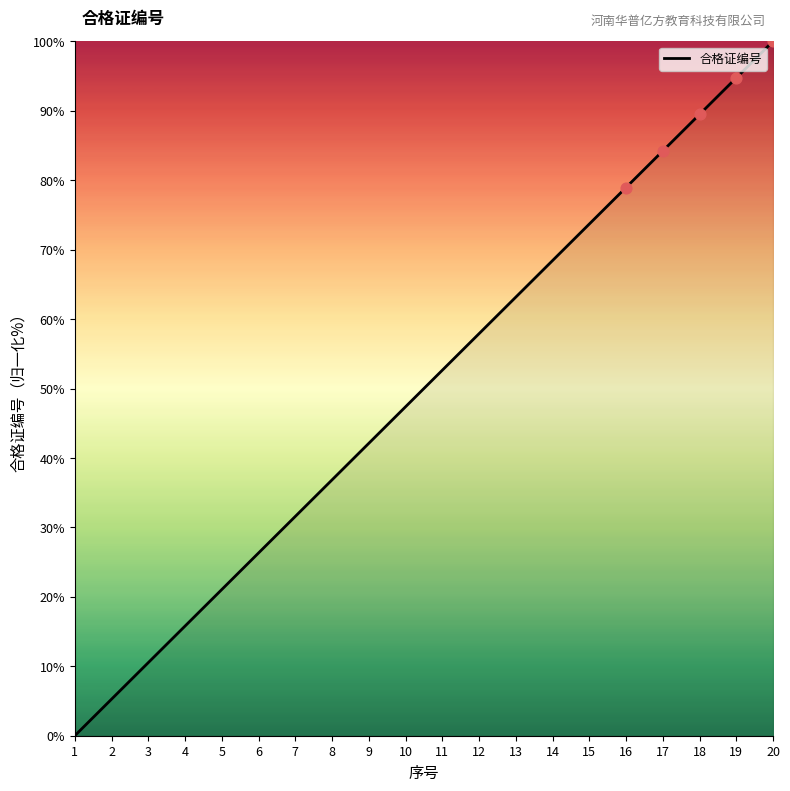

Approximately how many times larger is the value at 5 compared to 18?

0.2